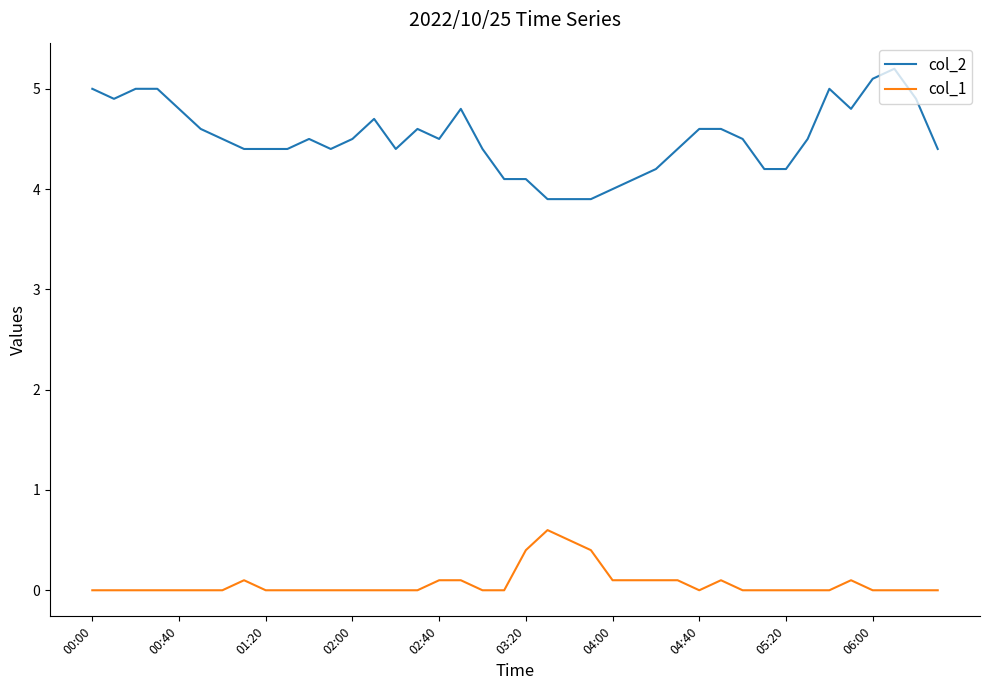

Which series has the largest total across all categories?

col_2